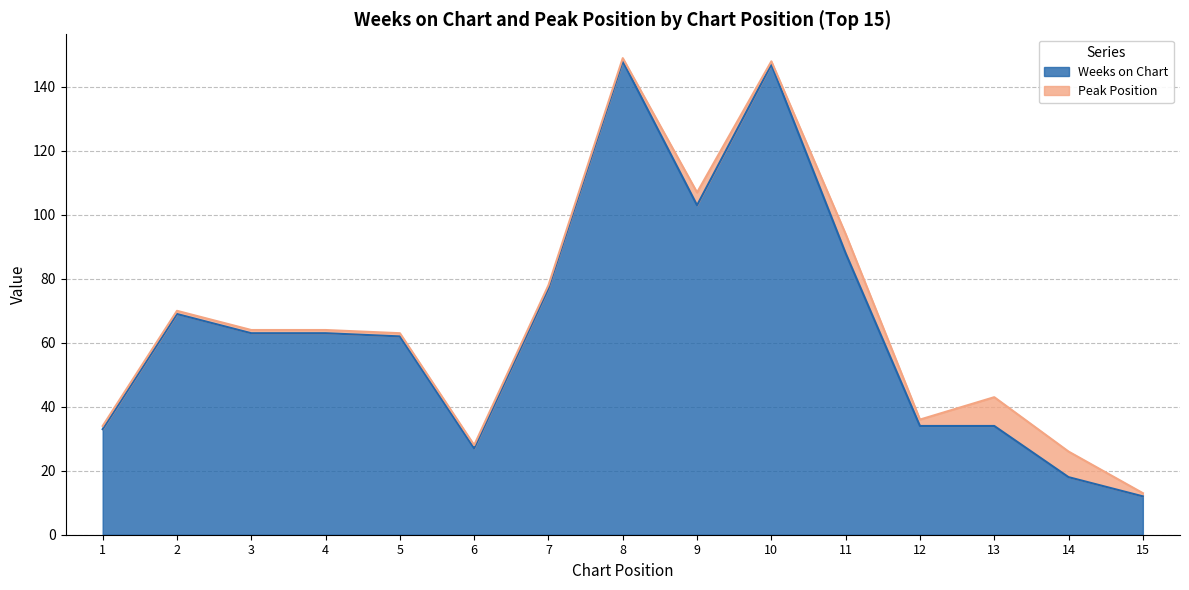

Which label corresponds to the largest value in the chart?

8